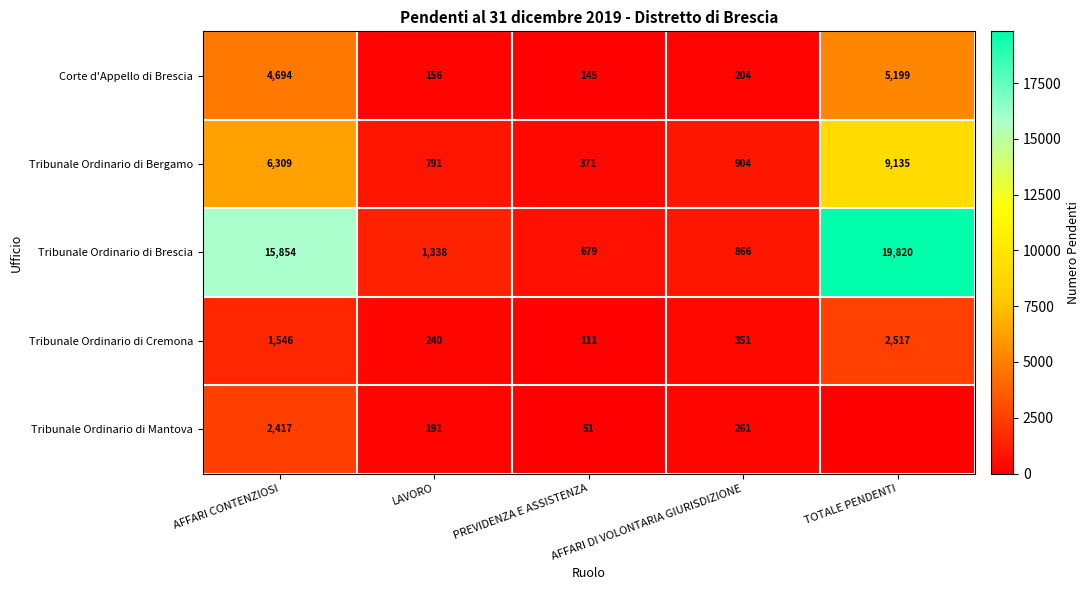

What value does the Tribunale Ordinario di Cremona series have at PREVIDENZA E ASSISTENZA, to the nearest 50?

100